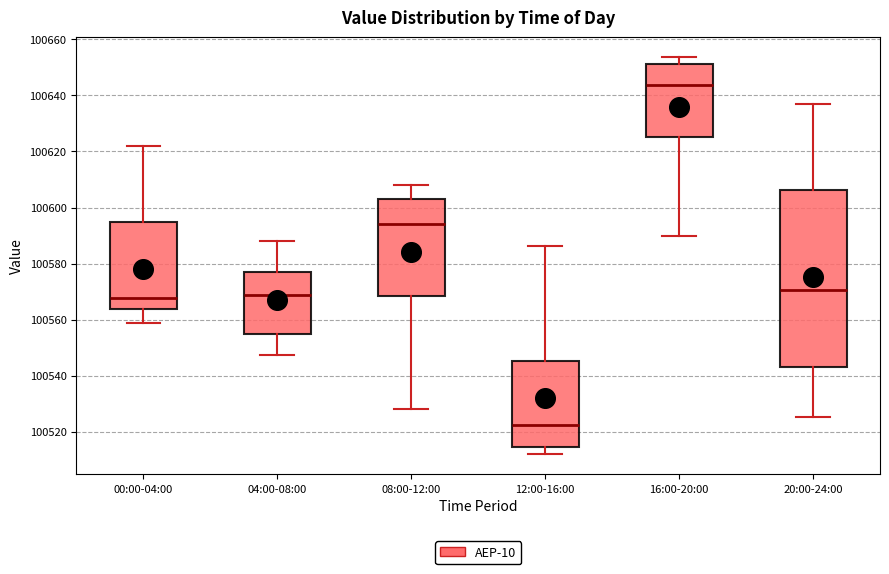

Reading left to right, read every box against the y-axis: the position of its median line, the range the box covers, and the ends of its whiskers. The values are not printed on the chart, so give them approximately, as read against the axis.

00:00-04:00: median 100568, box 100564 to 100594, whiskers 100558 to 100622
04:00-08:00: median 100568, box 100554 to 100576, whiskers 100548 to 100588
08:00-12:00: median 100594, box 100568 to 100604, whiskers 100528 to 100608
12:00-16:00: median 100522, box 100514 to 100546, whiskers 100512 to 100586
16:00-20:00: median 100644, box 100626 to 100652, whiskers 100590 to 100654
20:00-24:00: median 100570, box 100544 to 100606, whiskers 100526 to 100638